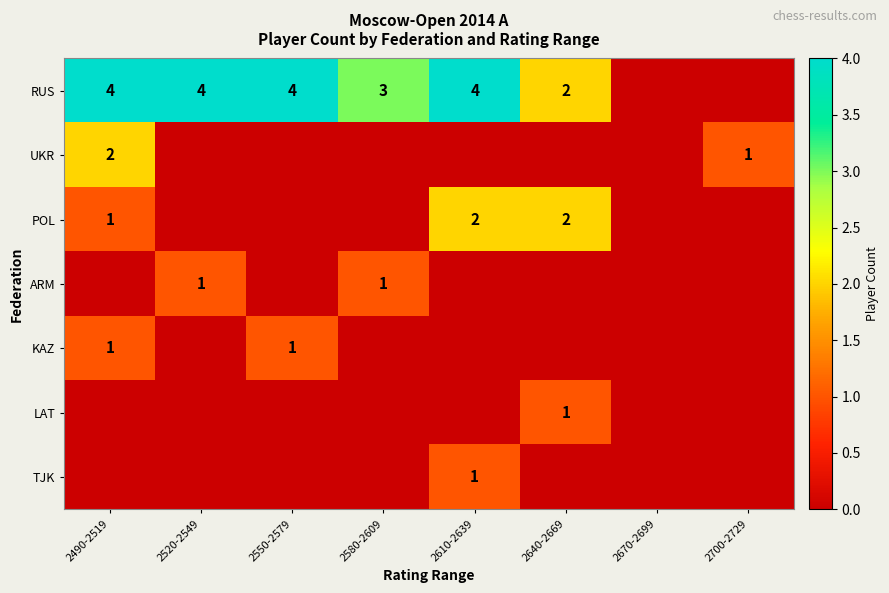

True or false: POL has a value of 1 at 2490-2519.

True